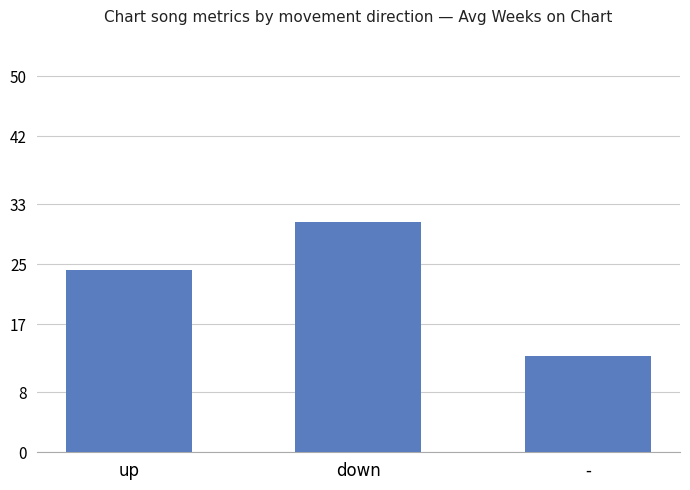

List the labels in order of value, smallest first.

-, up, down